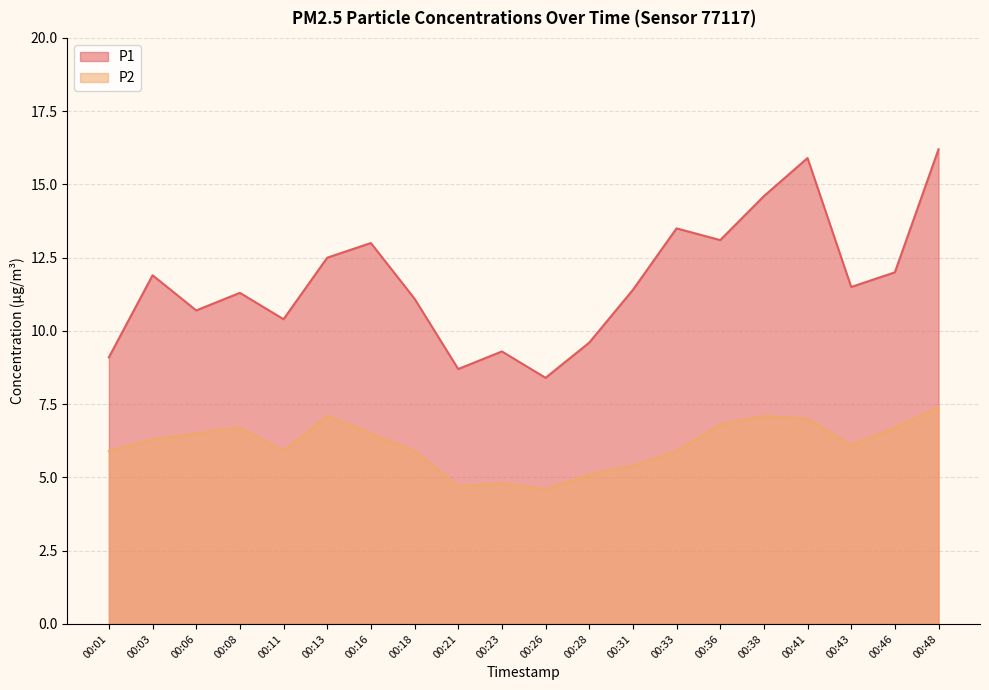

Which series has the widest spread of values?

P1